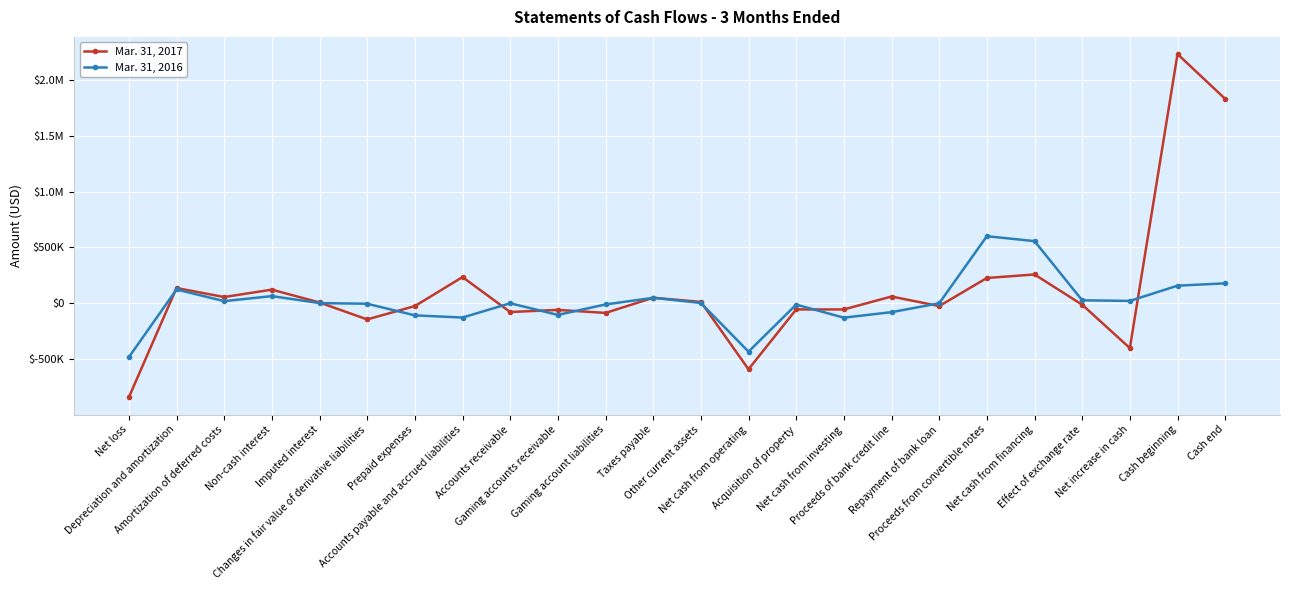

What is the difference between the Mar. 31, 2017 values at Amortization of deferred costs and Accounts payable and accrued liabilities?

178684